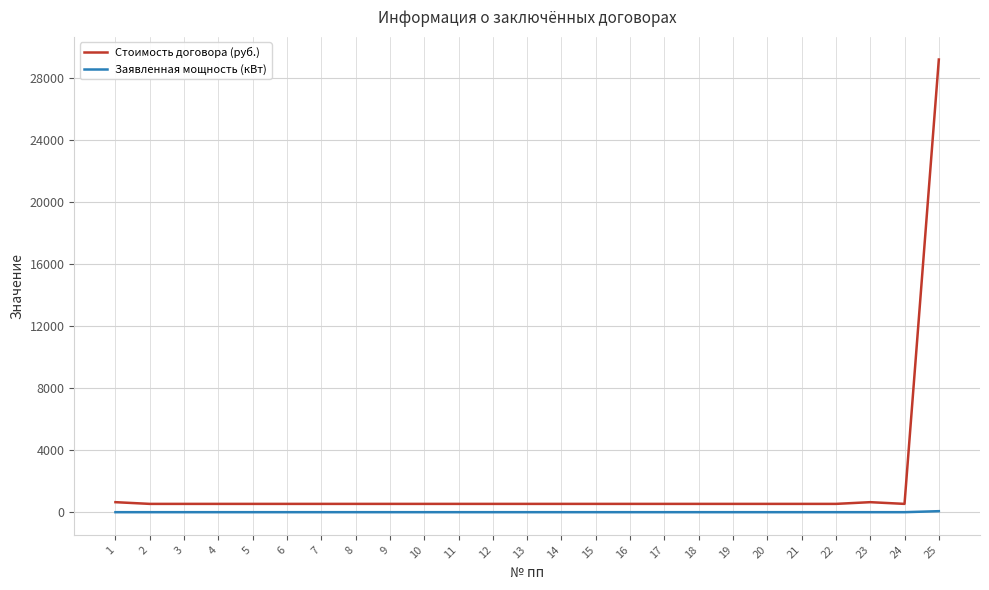

How many lines are shown in the chart?

2